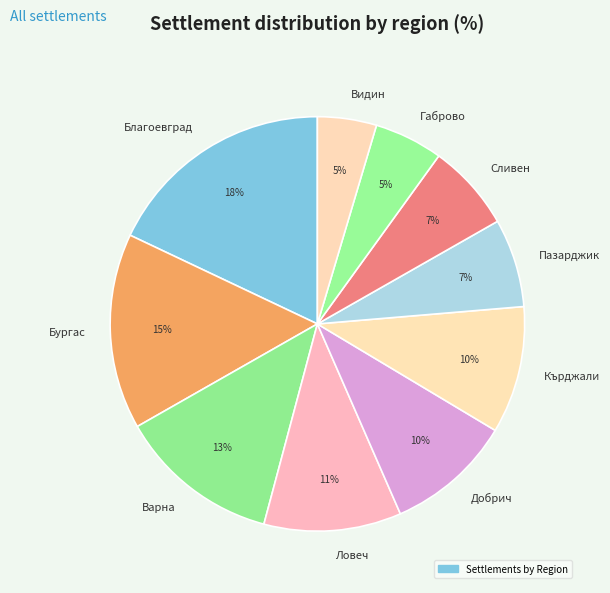

What percentage is the Благоевград slice, to the nearest percent?

18%